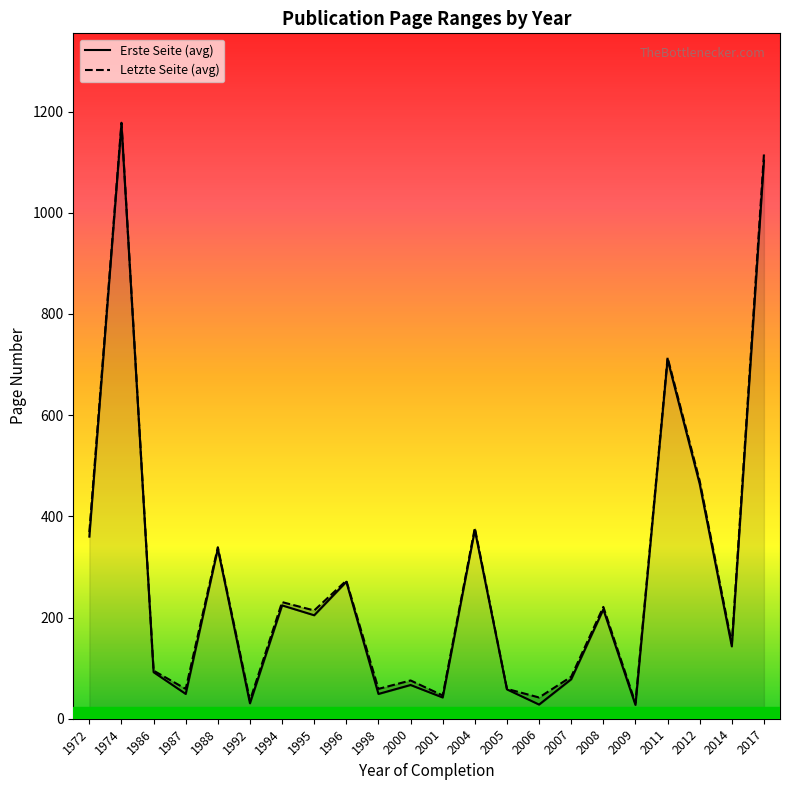

What is the value of the Letzte Seite (avg) point at the 13th from the left?

377.0